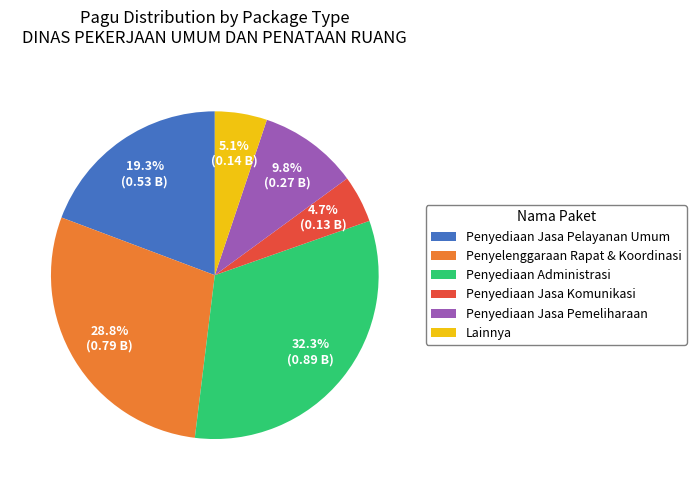

What is the ratio of the value at Penyediaan Jasa Pemeliharaan to the value at Penyediaan Jasa Komunikasi?

2.1